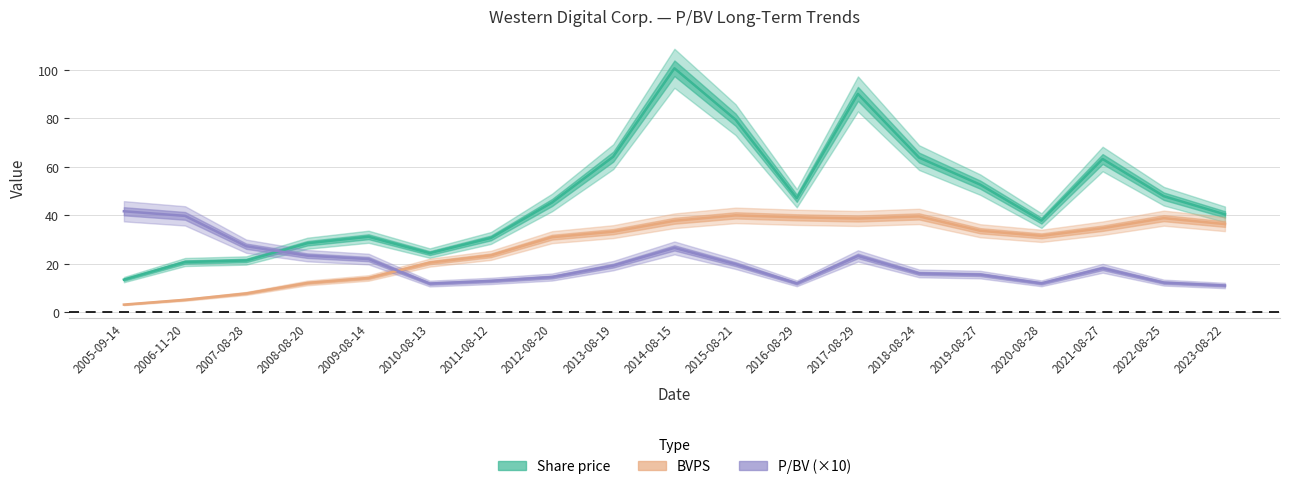

Count the number of categories in the chart.

19